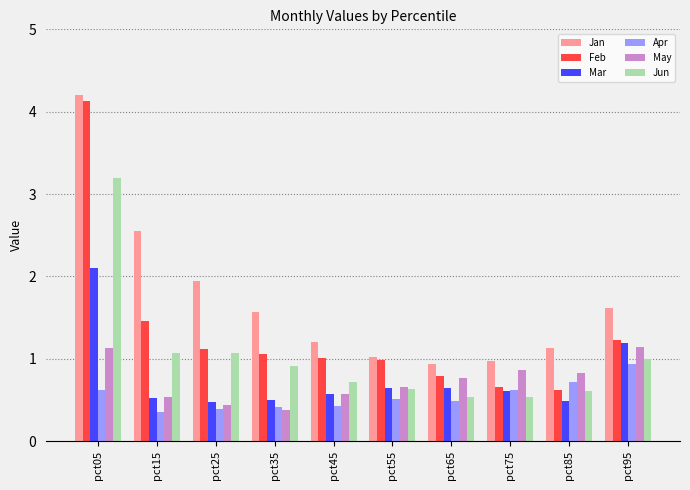

Reading right to left, list all the values displayed in this chart.

Jan: 1.6	1.1	1.0	0.9	1.0	1.2	1.6	1.9	2.6	4.2
Feb: 1.2	0.6	0.7	0.8	1.0	1.0	1.1	1.1	1.5	4.1
Mar: 1.2	0.5	0.6	0.6	0.6	0.6	0.5	0.5	0.5	2.1
Apr: 0.9	0.7	0.6	0.5	0.5	0.4	0.4	0.4	0.4	0.6
May: 1.1	0.8	0.9	0.8	0.7	0.6	0.4	0.4	0.5	1.1
Jun: 1.0	0.6	0.5	0.5	0.6	0.7	0.9	1.1	1.1	3.2